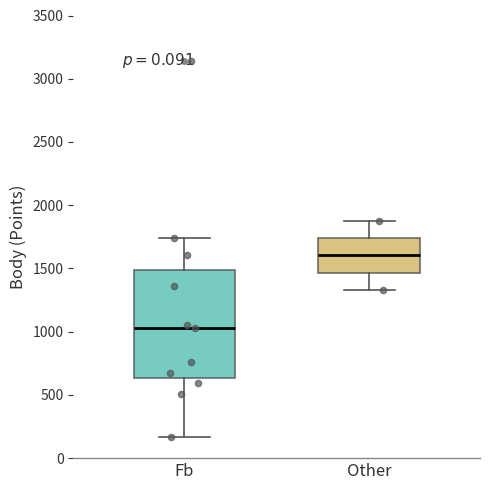

Which box is the tallest, from its lower edge to its upper edge?

Fb